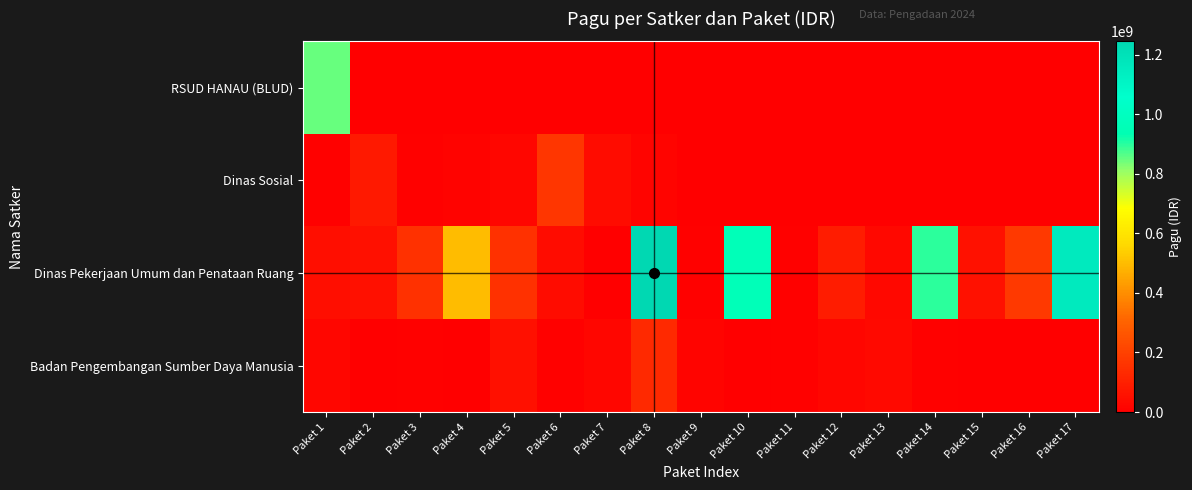

Which series has the widest spread of values?

Dinas Pekerjaan Umum dan Penataan Ruang